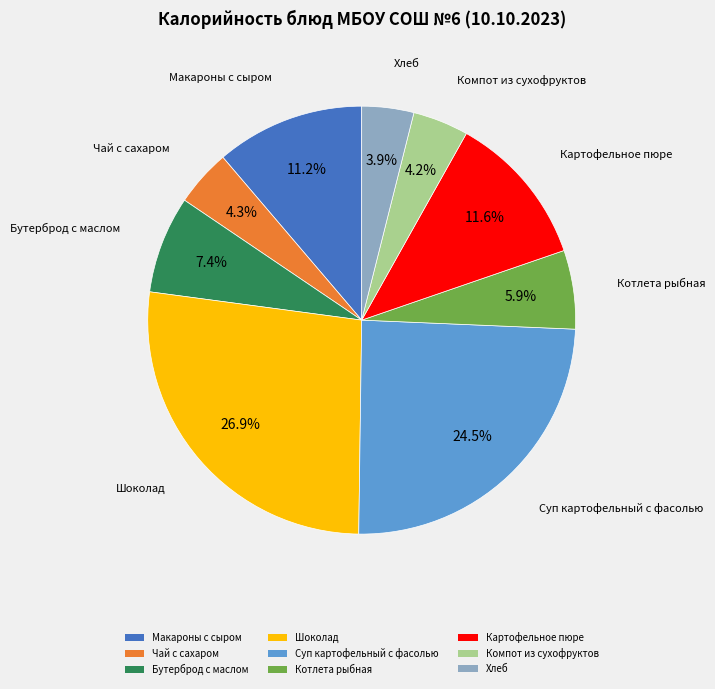

What is the total percentage of Шоколад and Картофельное пюре?

38.5%